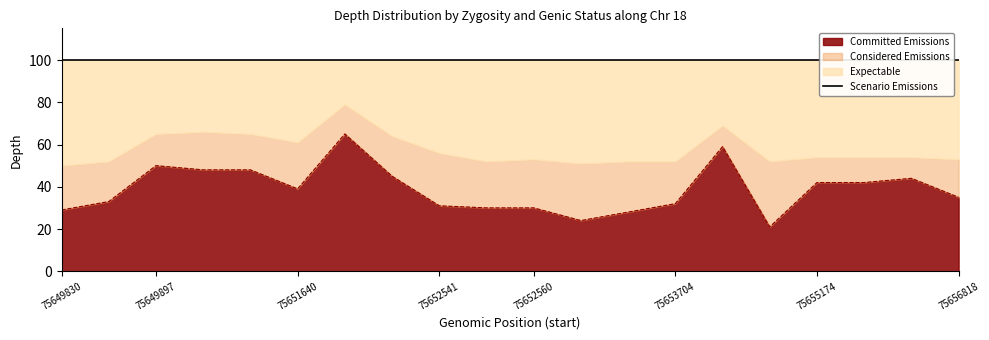

Is it true that Considered Emissions equals 2 at 75654366?

False